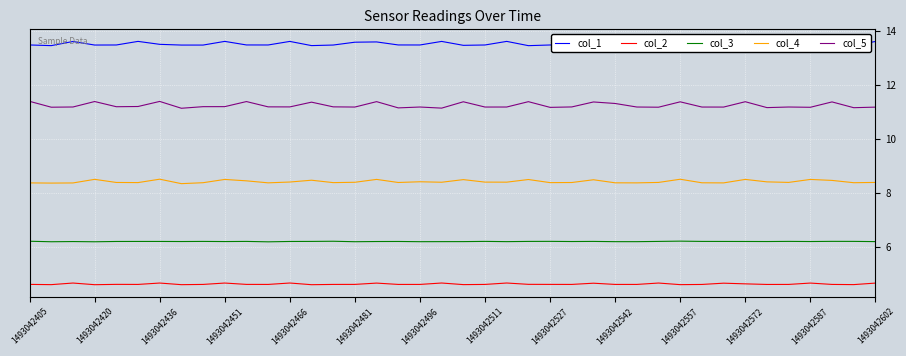

True or false: col_3 and col_2 intersect in this chart.

False